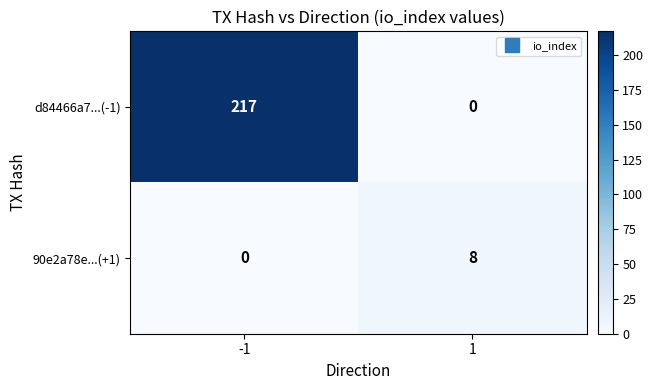

At 1, list the series in order from smallest to largest.

d84466a7...(-1), 90e2a78e...(+1)